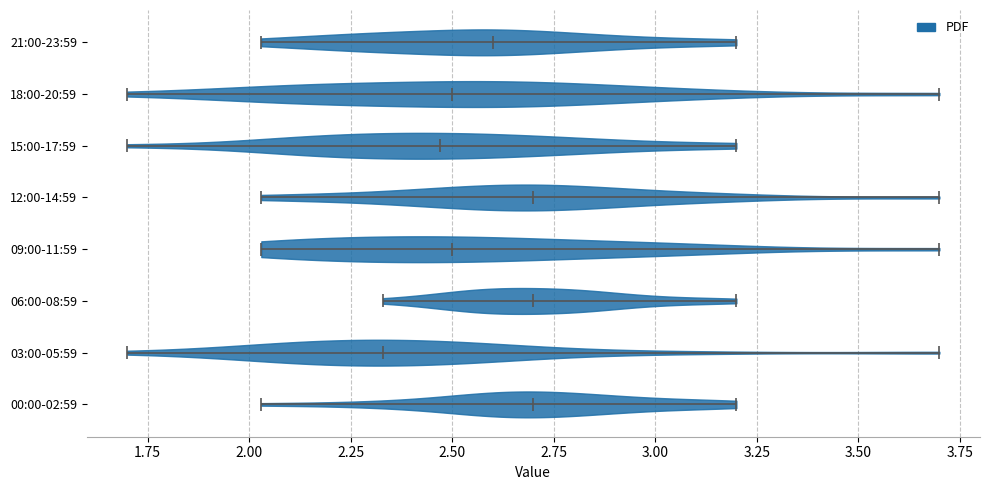

What is the highest point the violin for 09:00-11:59 reaches on the x-axis? The values are not printed on the chart, so give them approximately, as read against the axis.

3.70